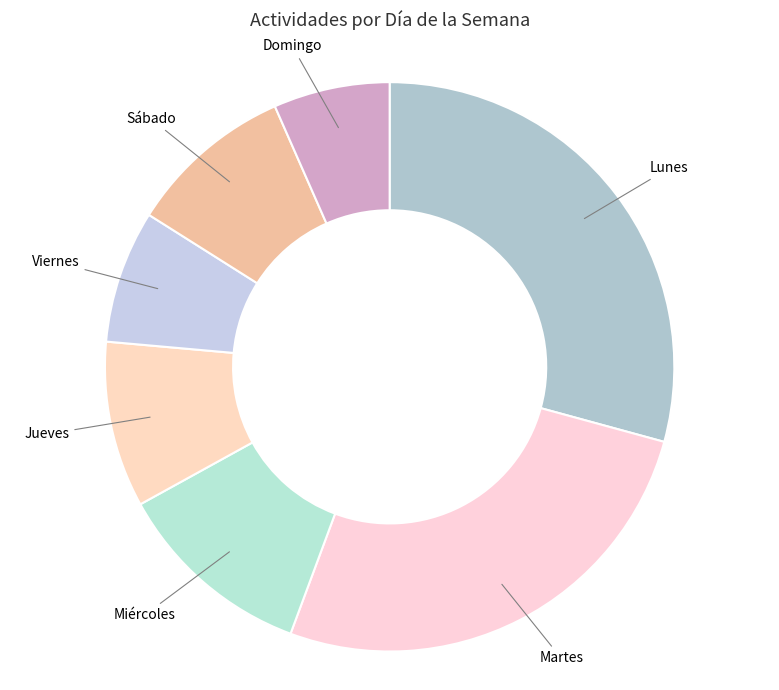

Is Sábado the majority of the pie?

No